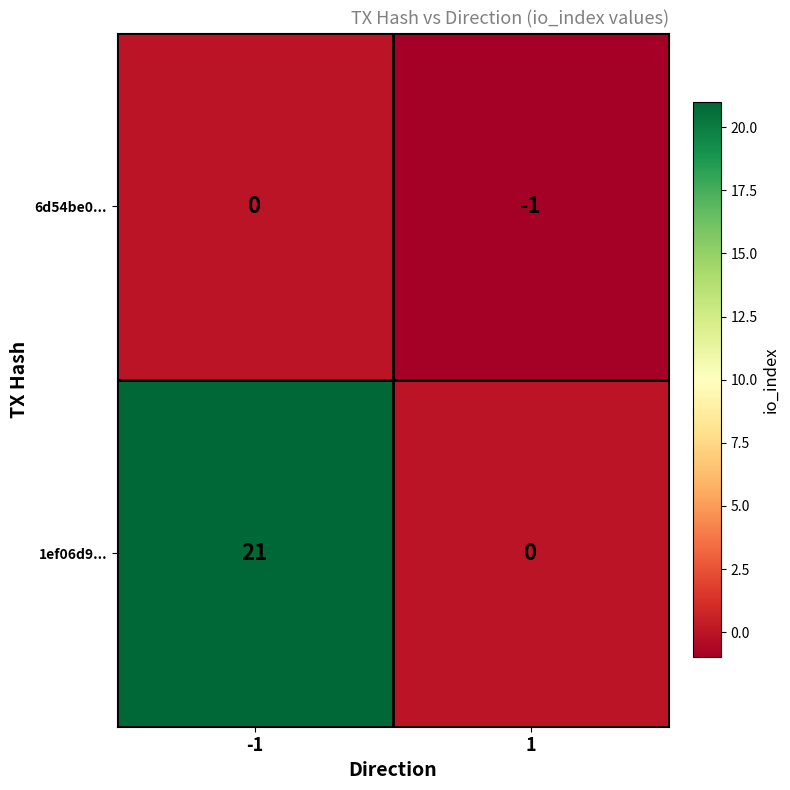

What is the sum of the 1ef06d9... values at 1 and -1?

21